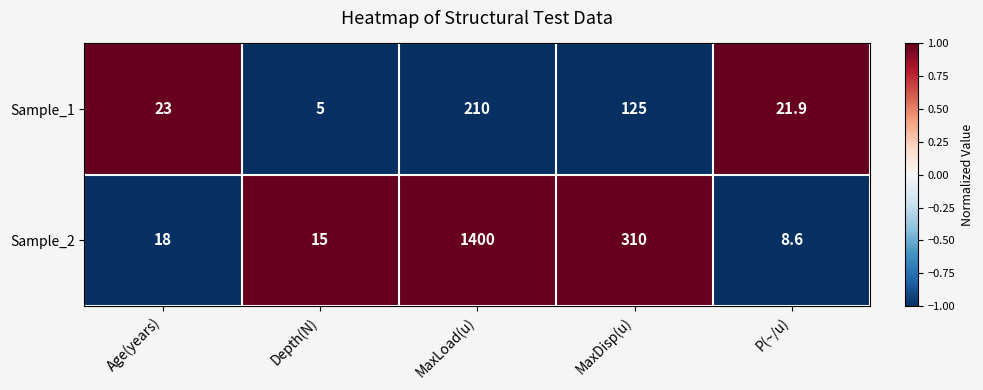

Rank the series by their maximum value, from lowest to highest.

Sample_1, Sample_2